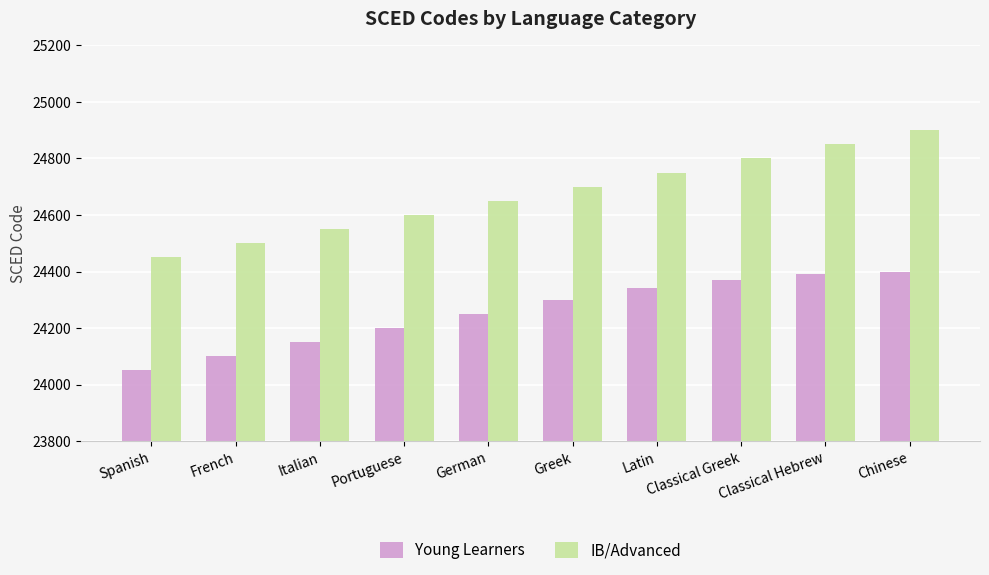

Which category has the highest value across all series?

Chinese